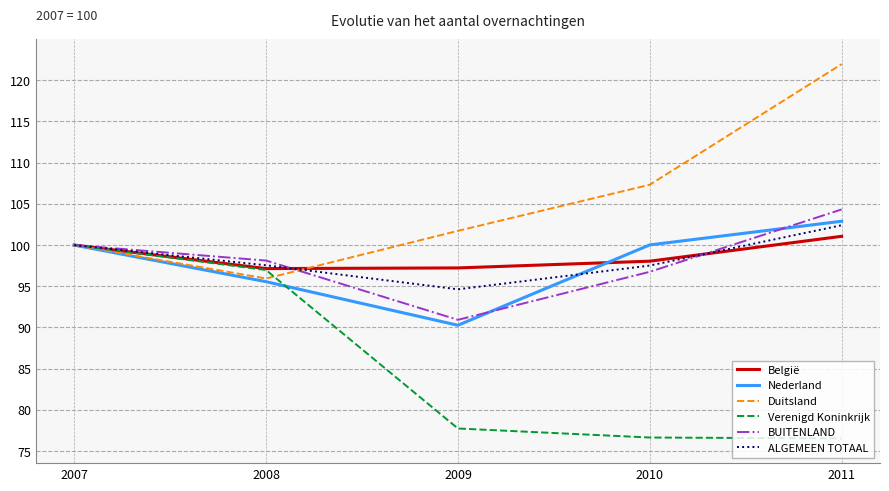

List the labels in order of BUITENLAND value, largest first.

2011, 2007, 2008, 2010, 2009